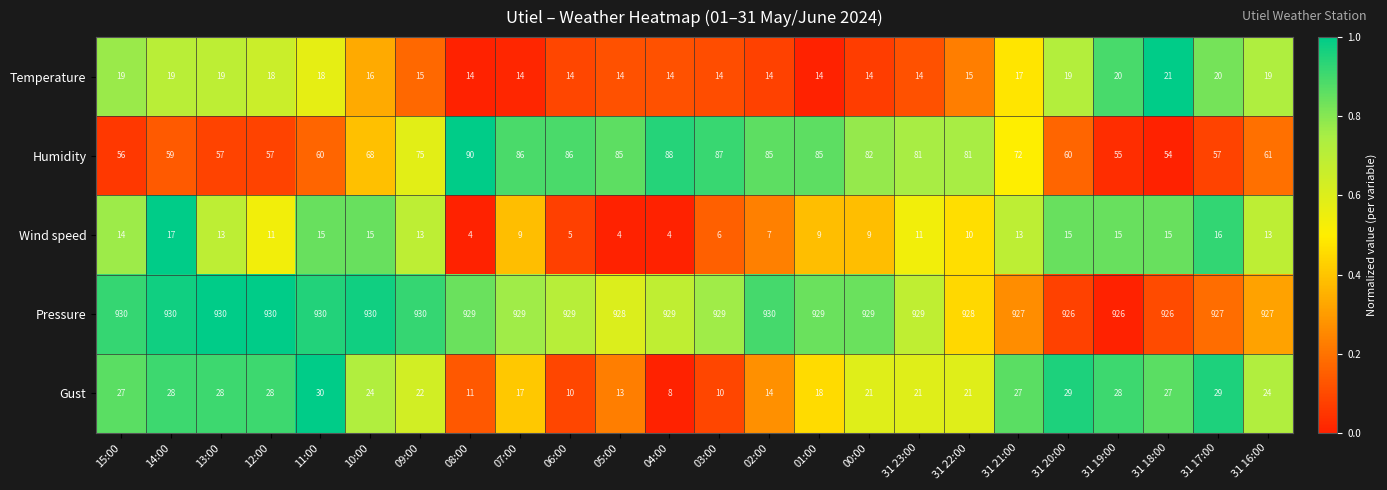

Between 12:00 and 31 17:00, which series saw the biggest shift?

Wind speed